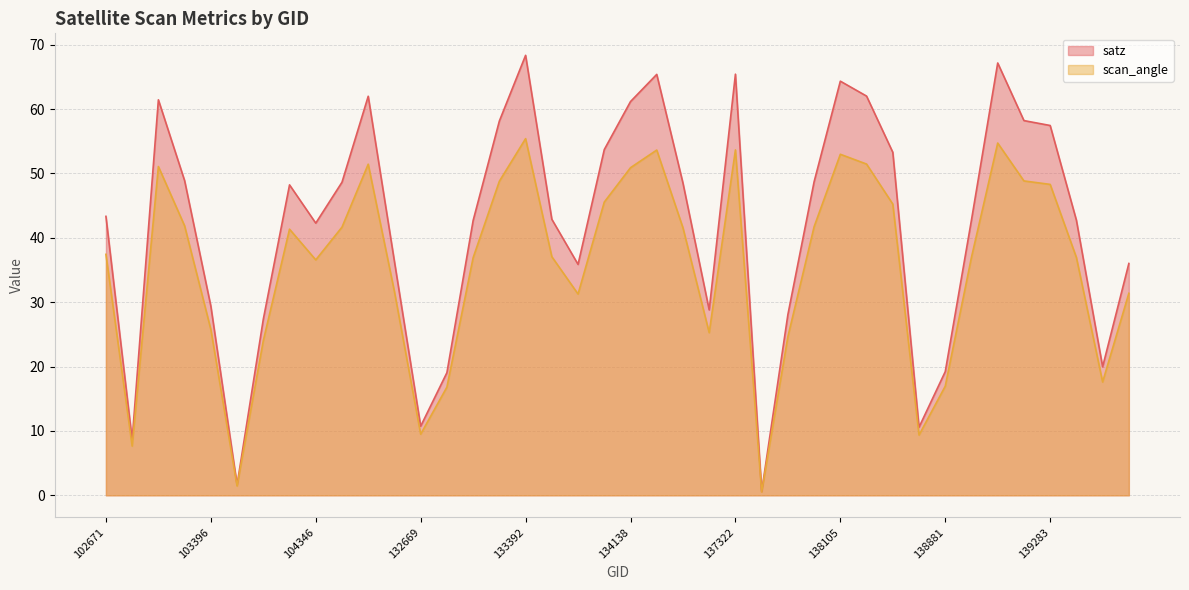

Reading right to left, list all the values displayed in this chart.

satz: 140059=36.0	139672=20.0	139475=42.7	139283=57.4	139269=58.2	139094=67.2	139080=42.8	138881=19.2	138688=10.6	138296=53.3	138282=62.0	138105=64.3	138092=48.7	137903=28.1	137715=0.6	137322=65.4	134505=28.8	134322=48.5	134308=65.4	134138=61.2	134124=53.7	133946=35.9	133404=42.9	133392=68.3	133209=58.1	133027=42.7	132847=19.1	132669=10.7	132488=36.3	132296=62.0	132123=48.6	104346=42.3	103752=48.2	103634=27.4	103515=1.6	103396=29.4	103278=48.9	103160=61.4	102911=8.6	102671=43.3
scan_angle: 140059=31.4	139672=17.6	139475=36.9	139283=48.3	139269=48.8	139094=54.7	139080=37.0	138881=16.9	138688=9.4	138296=45.2	138282=51.5	138105=53.0	138092=41.7	137903=24.6	137715=0.5	137322=53.7	134505=25.3	134322=41.6	134308=53.6	134138=50.9	134124=45.6	133946=31.3	133404=37.1	133392=55.4	133209=48.8	133027=36.9	132847=16.8	132669=9.5	132488=31.6	132296=51.4	132123=41.7	104346=36.6	103752=41.3	103634=24.0	103515=1.4	103396=25.8	103278=41.9	103160=51.1	102911=7.6	102671=37.4